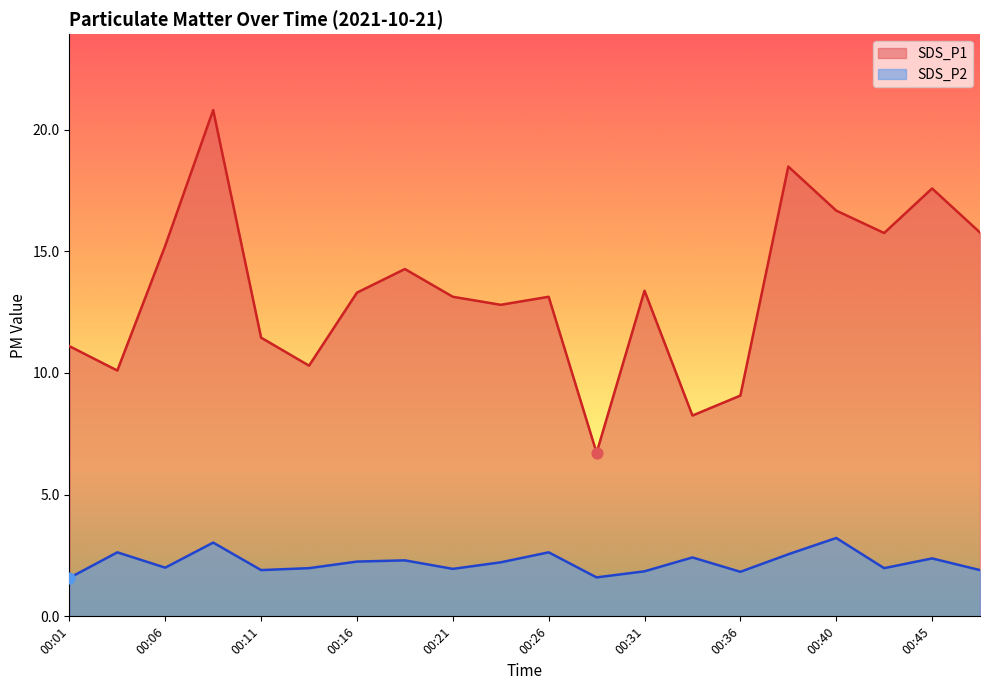

Which series has the largest total across all categories?

SDS_P1